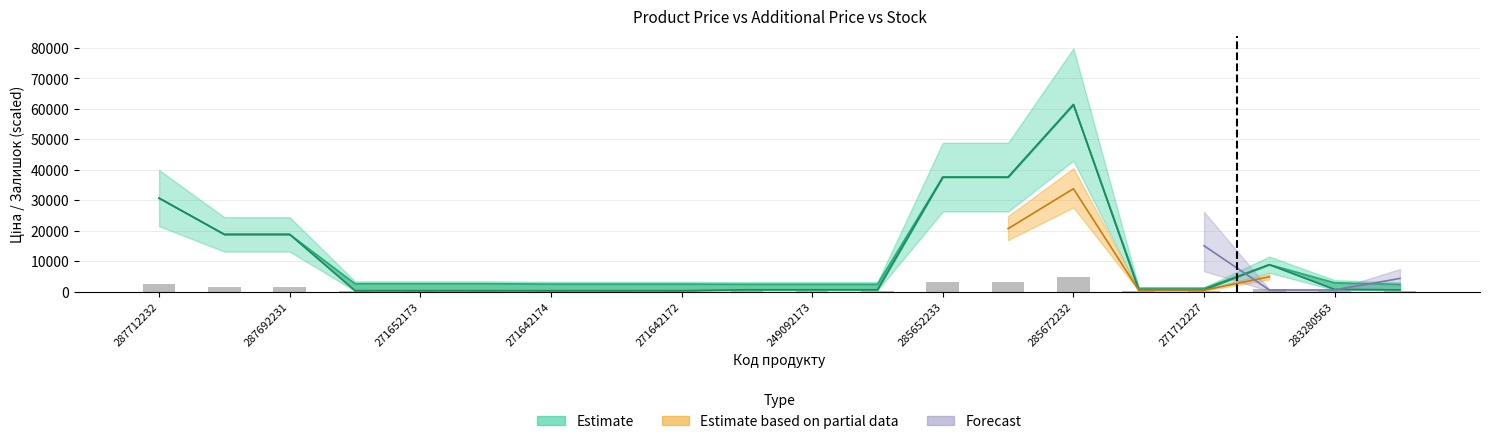

How many categories are shown in the chart?

20